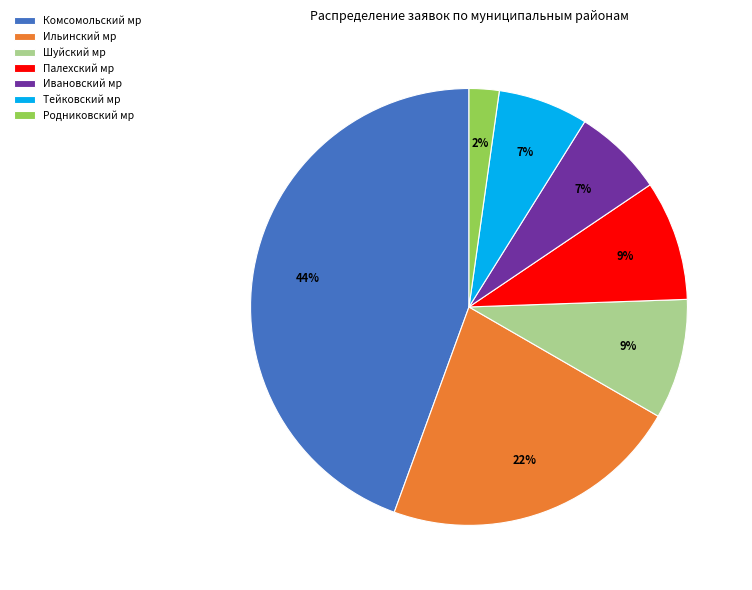

To the nearest percent, what is the difference between the largest and smallest slice percentages?

42%